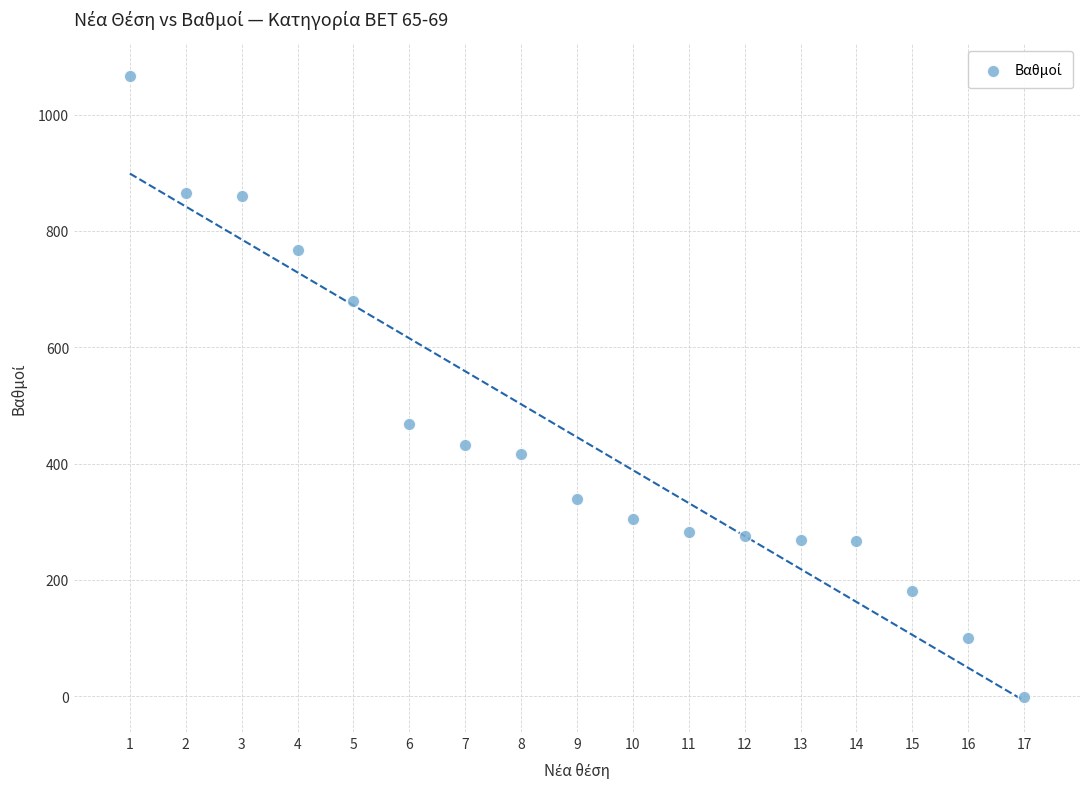

What is the range of X values (max minus min)?

16.0